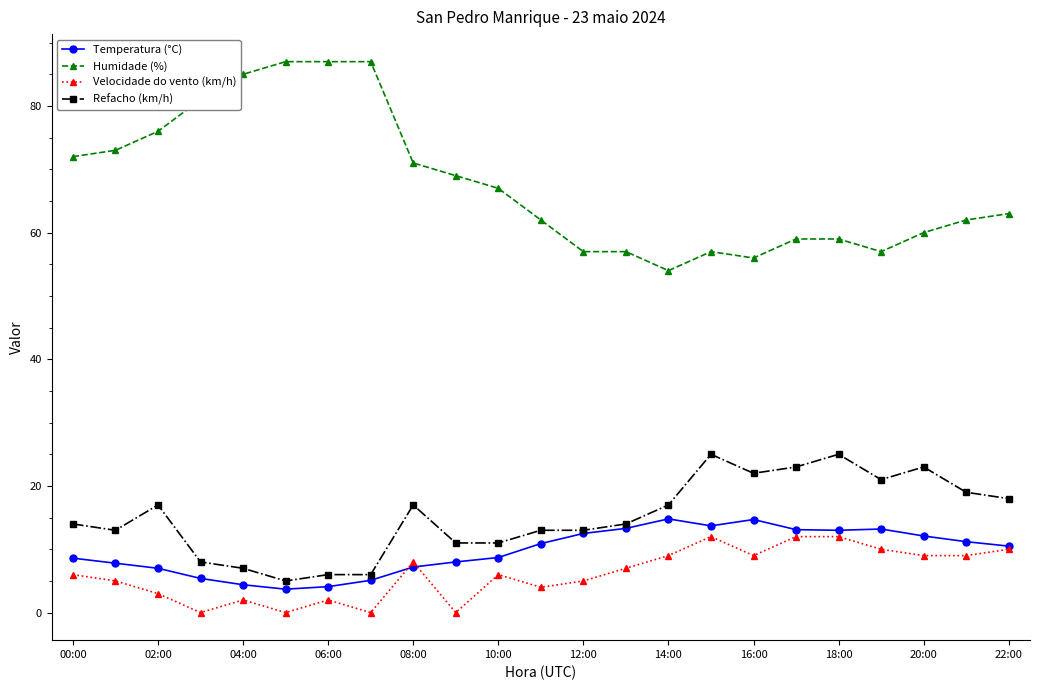

Which series has the widest spread of values?

Humidade (%)